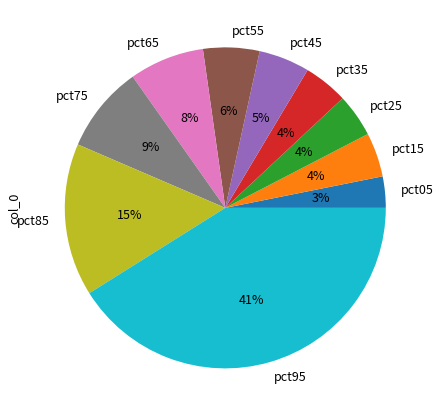

Is the sum of pct95 and pct35 greater than half?

No